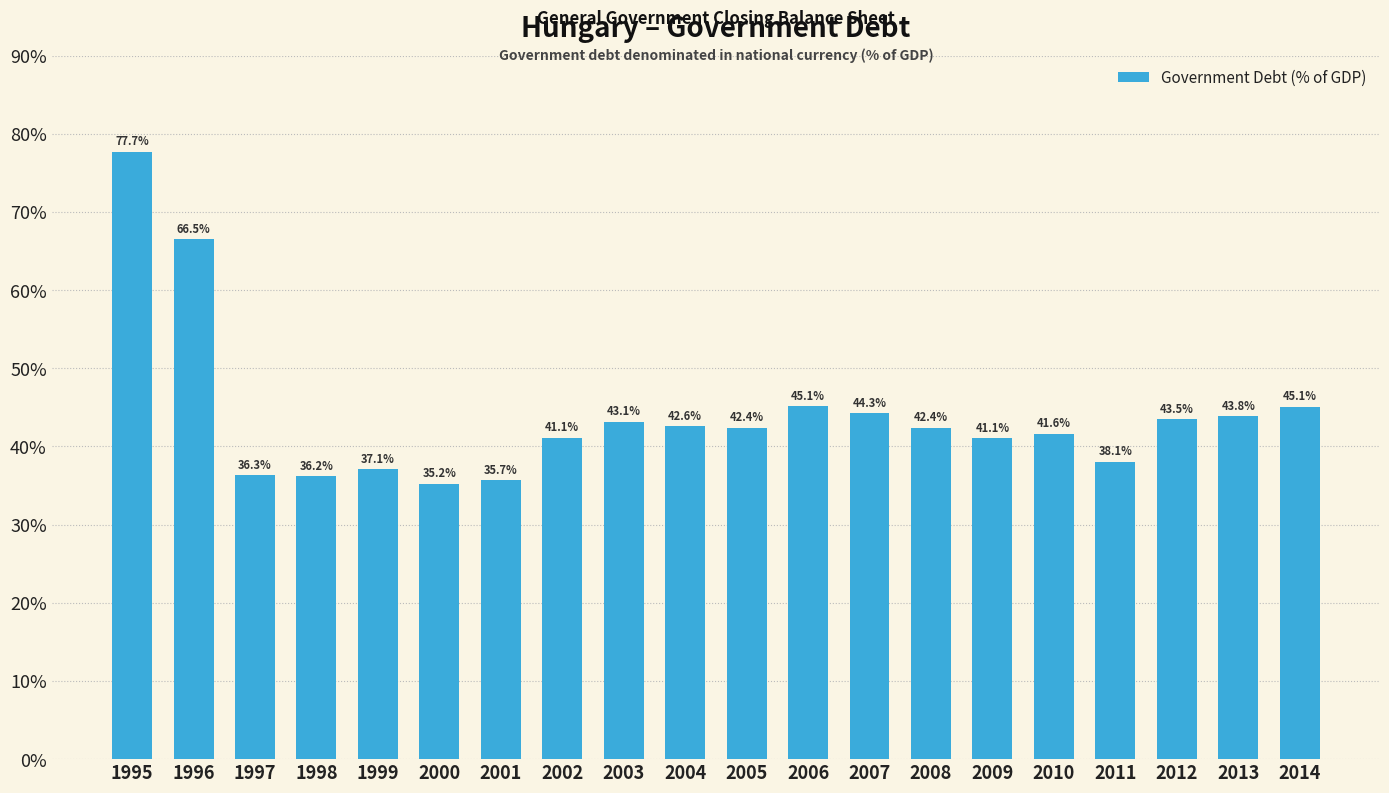

Reading right to left, list all the values displayed in this chart.

45.1	43.8	43.5	38.1	41.6	41.1	42.4	44.3	45.1	42.4	42.6	43.1	41.1	35.7	35.2	37.1	36.2	36.3	66.5	77.7